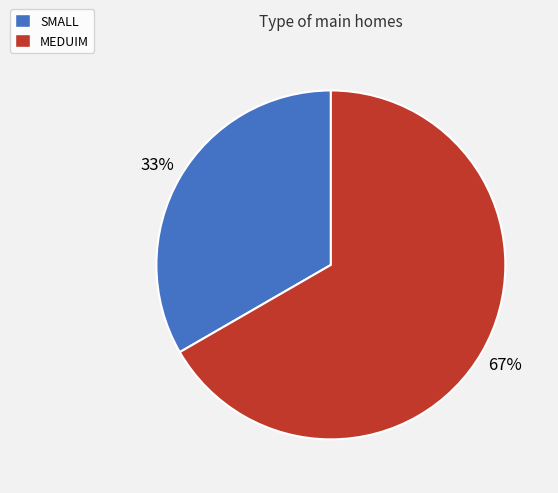

Does any single category account for the majority?

Yes